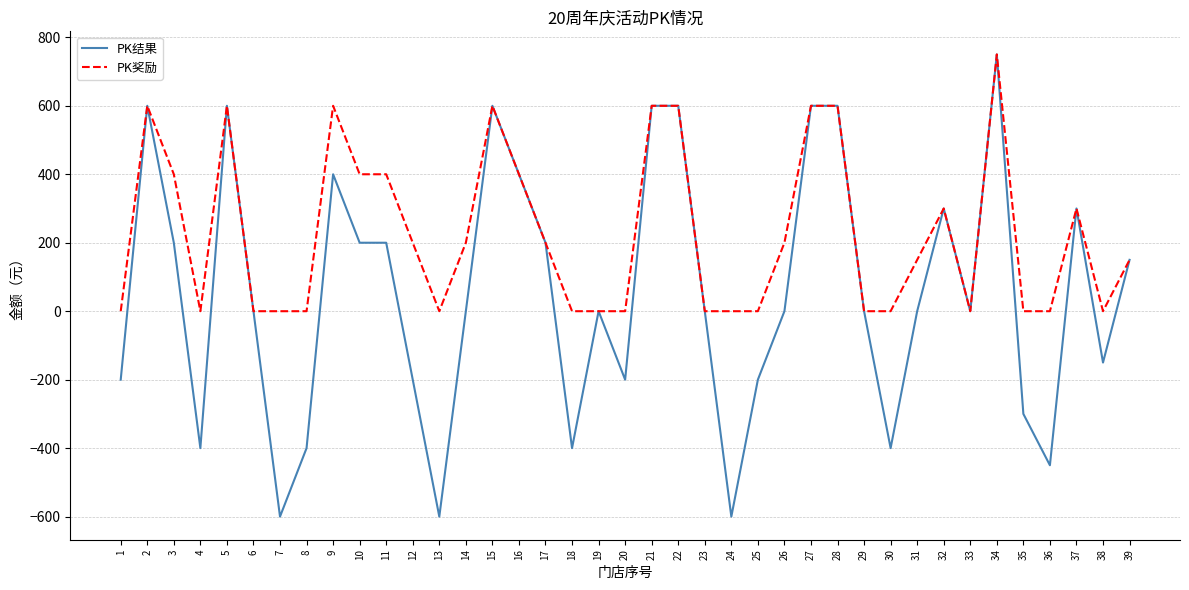

Which series has the largest range (max minus min)?

PK结果